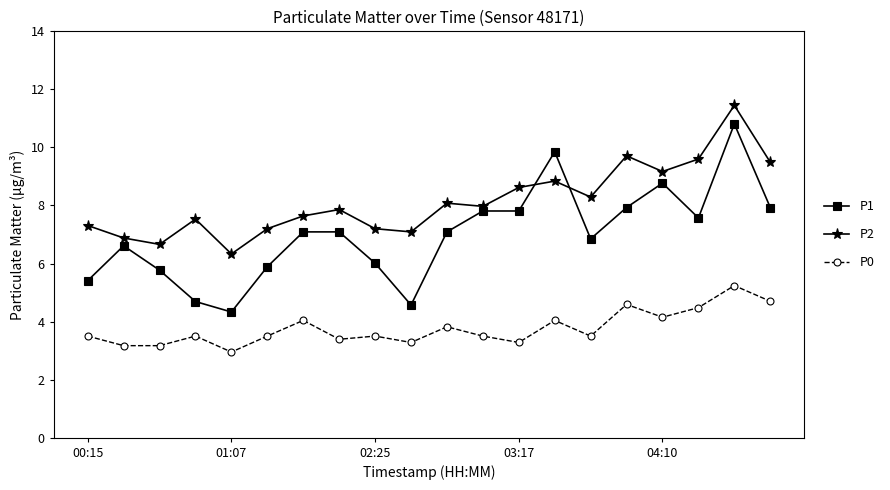

Which series has the widest spread of values?

P1